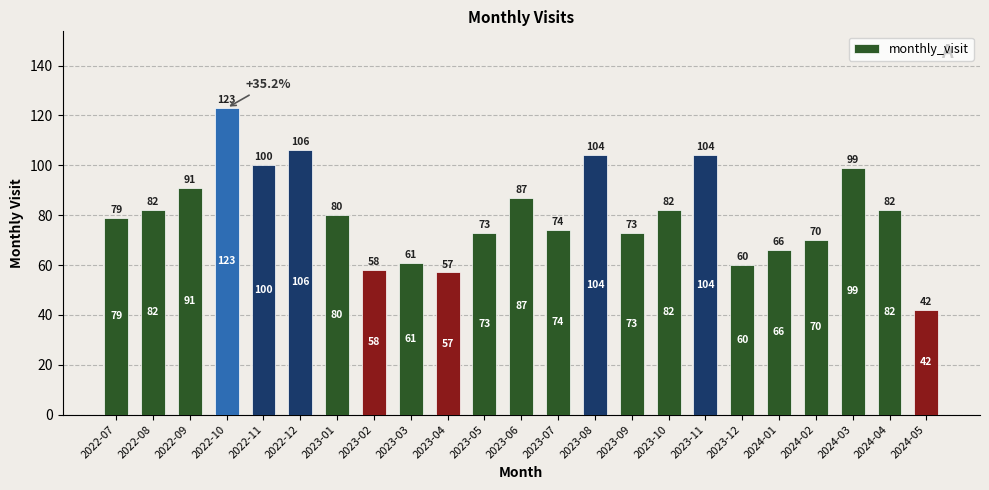

Reading left to right, list all the values displayed in this chart.

2022-07=79	2022-08=82	2022-09=91	2022-10=123	2022-11=100	2022-12=106	2023-01=80	2023-02=58	2023-03=61	2023-04=57	2023-05=73	2023-06=87	2023-07=74	2023-08=104	2023-09=73	2023-10=82	2023-11=104	2023-12=60	2024-01=66	2024-02=70	2024-03=99	2024-04=82	2024-05=42